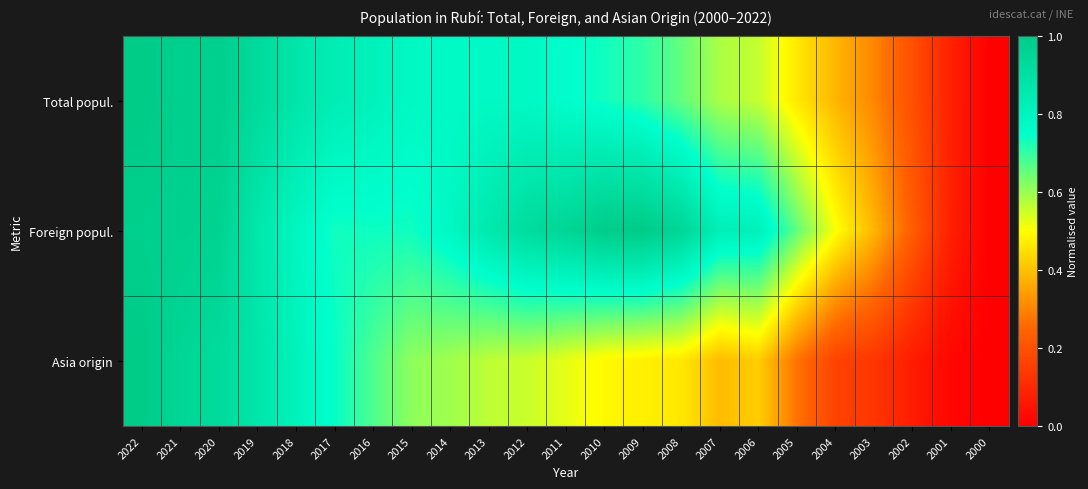

At how many categories does at least one series exceed 0?

22